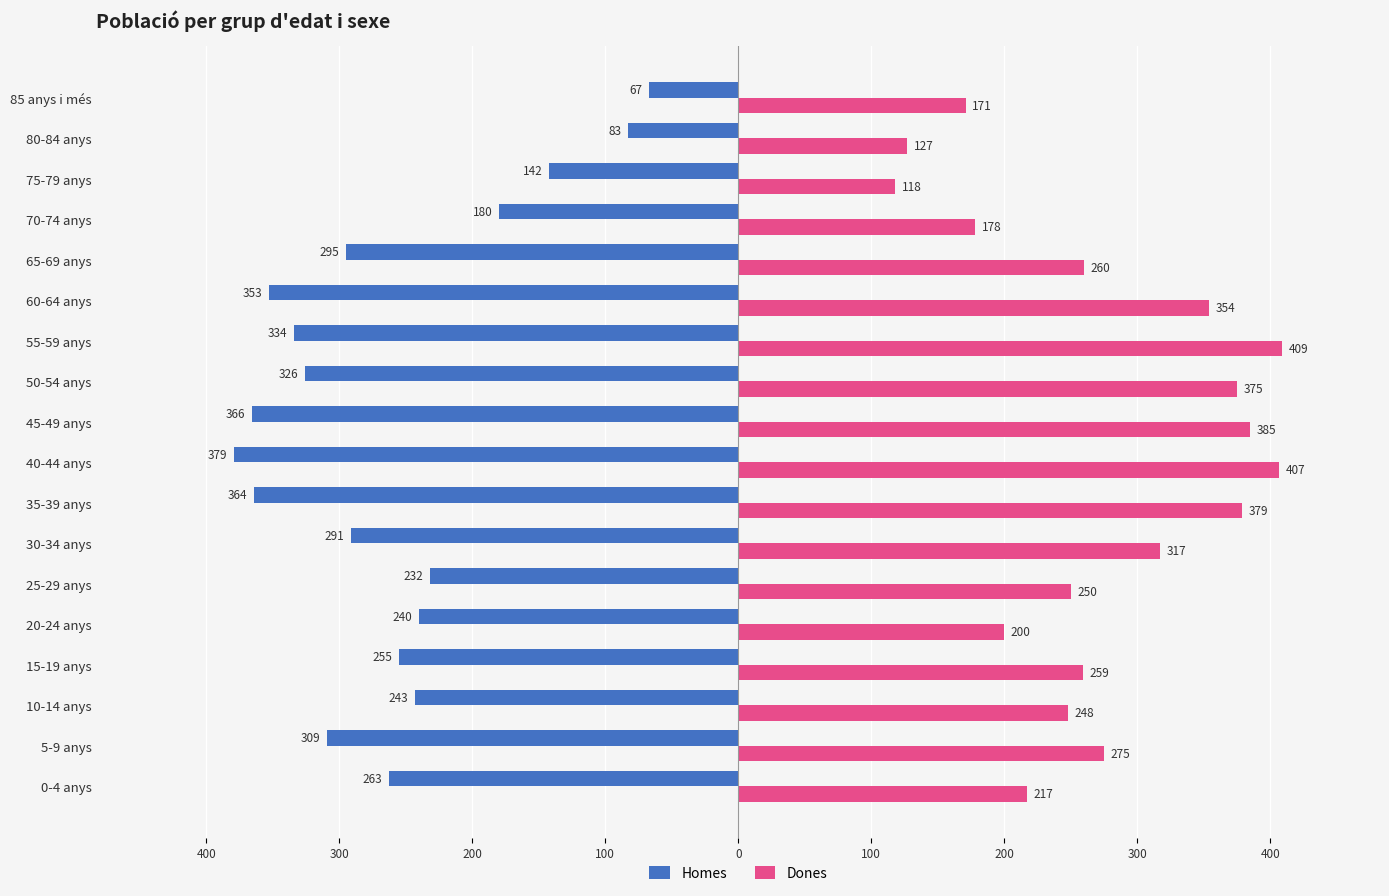

What is the value of the Dones bar at the 10th from the left?

385